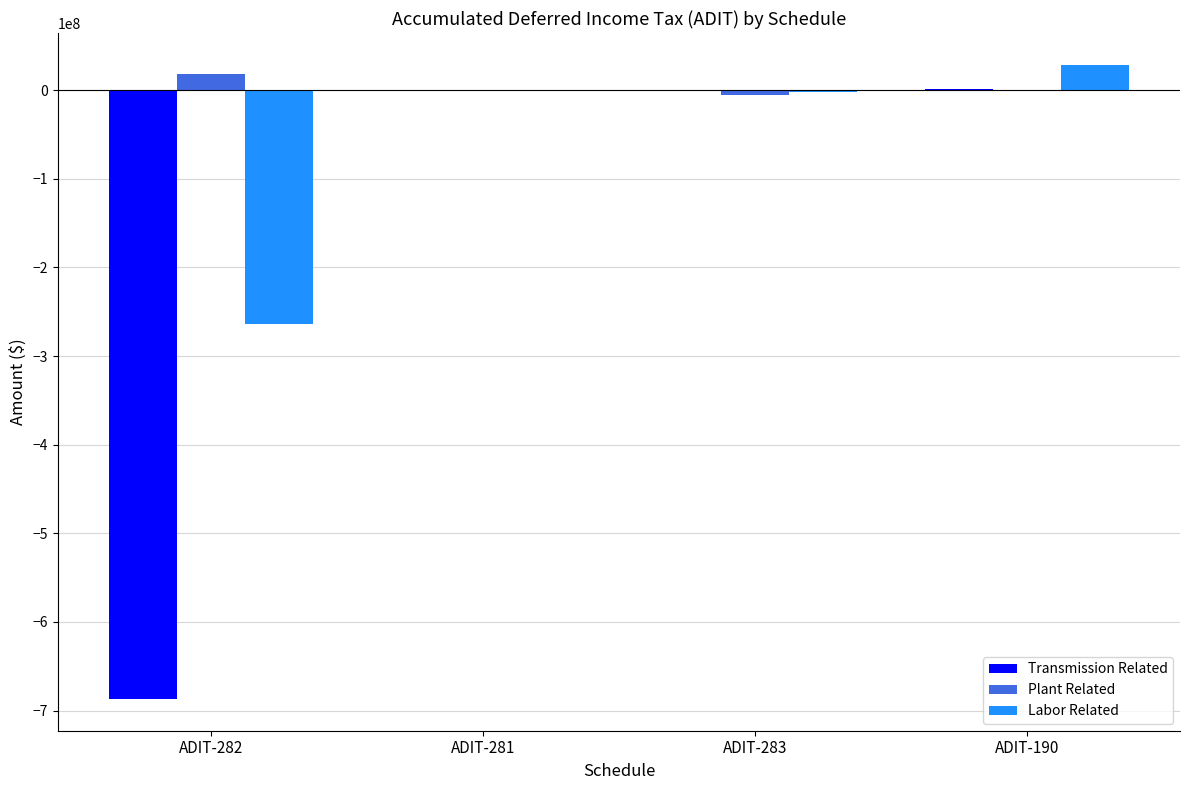

Which series has the largest total across all categories?

Plant Related